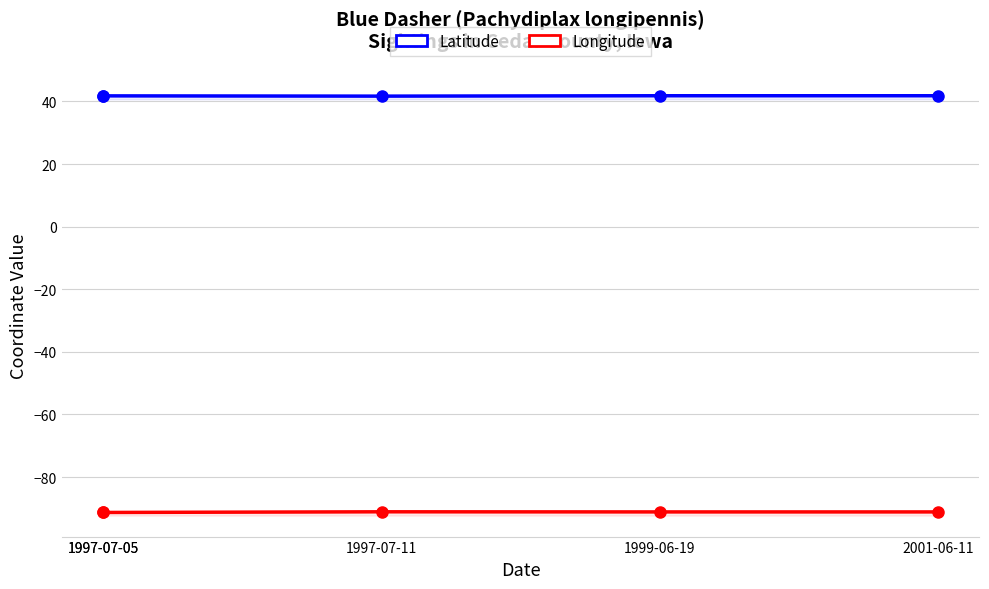

What is the label of the 4th point from the right?

1997-07-05